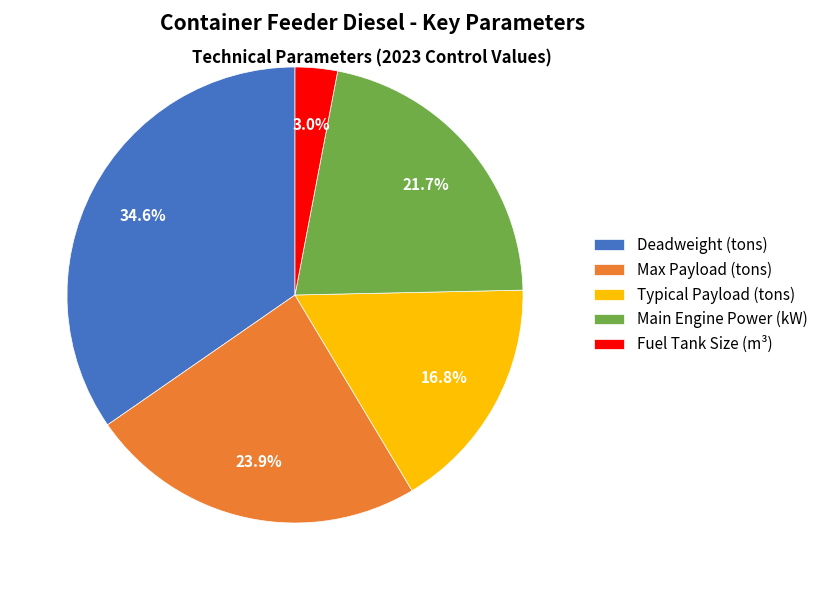

Approximately how many times larger is the value at Deadweight (tons) compared to Main Engine Power (kW)?

1.6